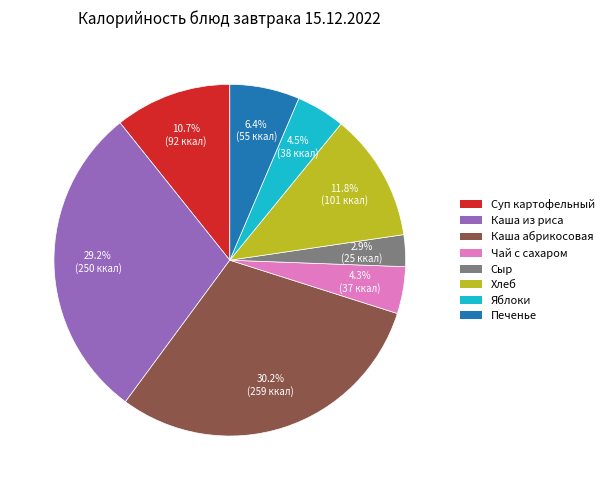

Which category has the smallest portion of the pie?

Сыр